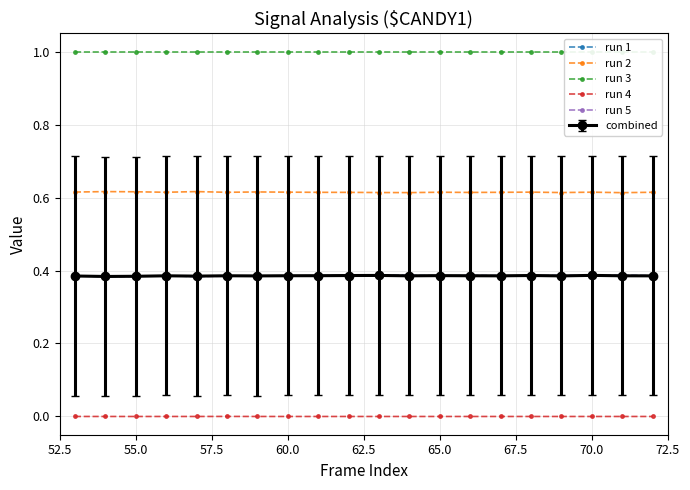

True or false: run 4 and run 5 cross at least once.

False